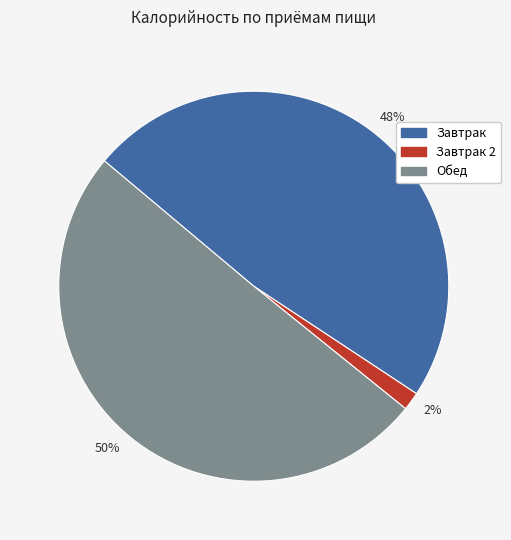

Which category has the smallest portion of the pie?

2%